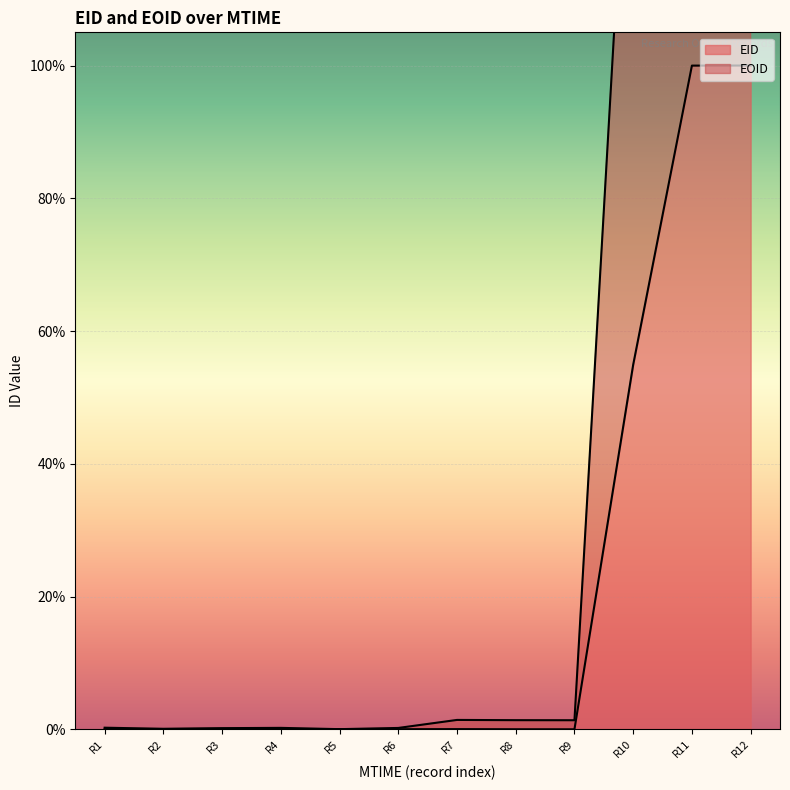

At which label is EID closest to 50?

R10